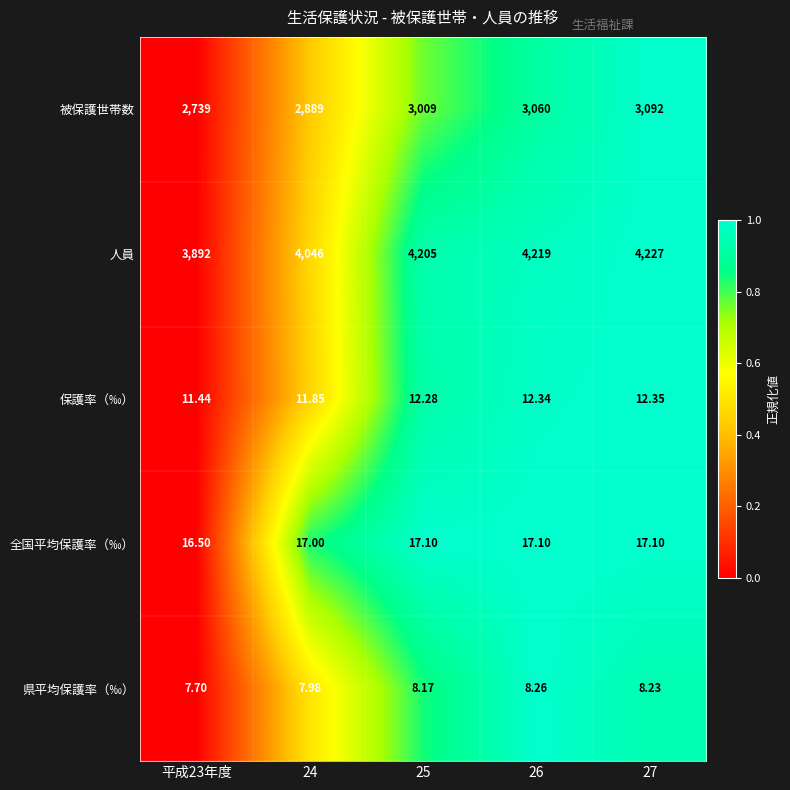

What is the total value across all series at 26?

7316.7